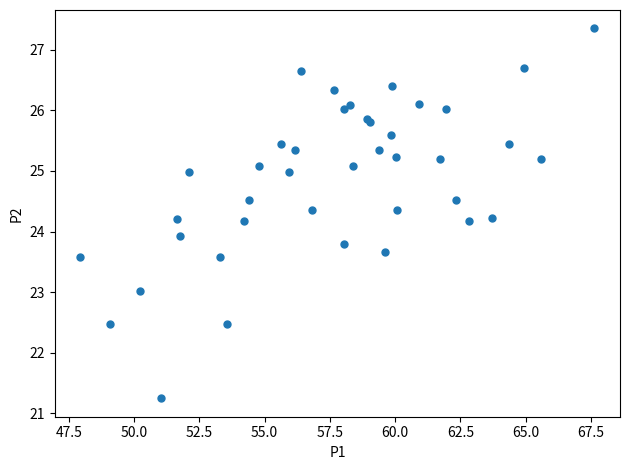

What Y value in the scatter plot is closest to 24?

23.9